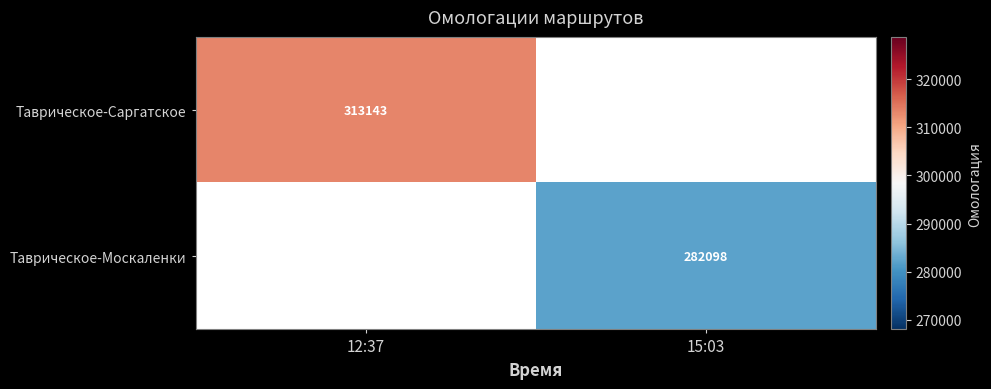

The Таврическое-Саргатское series shows 313143 at 12:37. True or false?

True